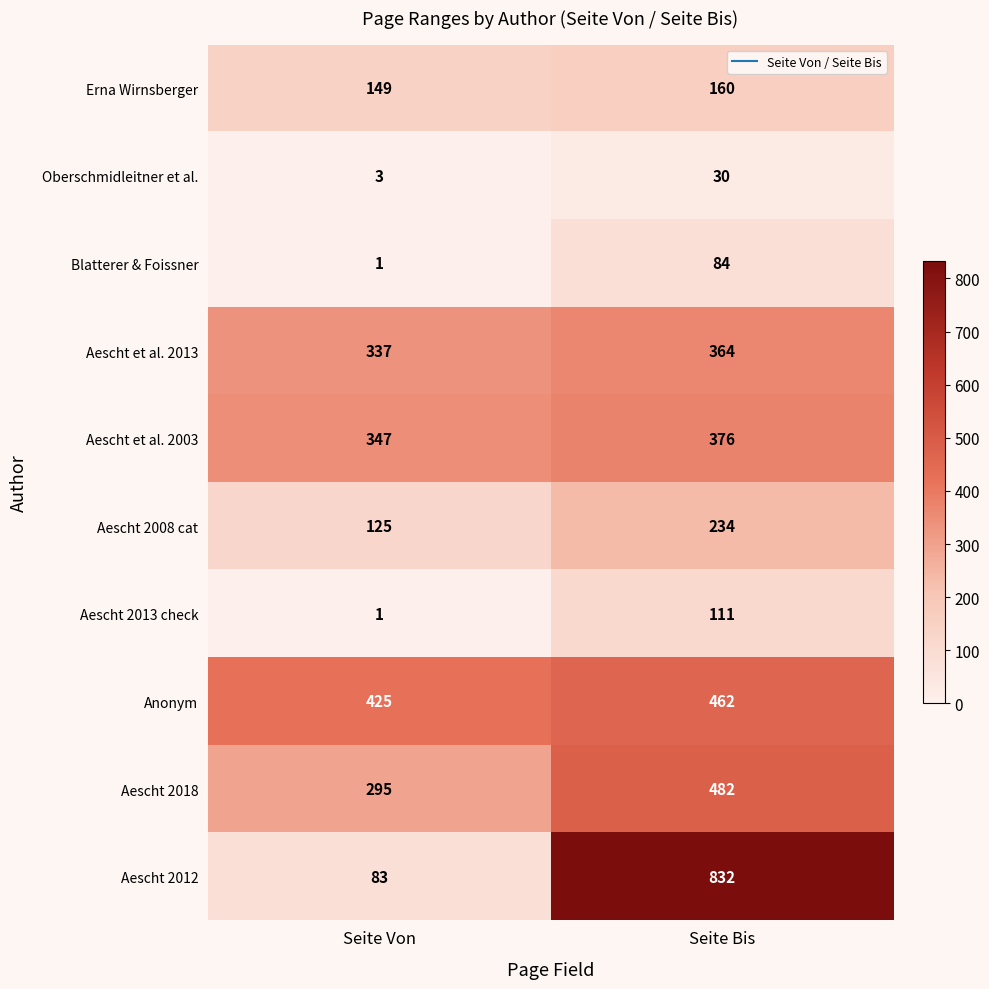

At Seite Bis, list the series in order from smallest to largest.

Oberschmidleitner et al., Blatterer & Foissner, Aescht 2013 check, Erna Wirnsberger, Aescht 2008 cat, Aescht et al. 2013, Aescht et al. 2003, Anonym, Aescht 2018, Aescht 2012